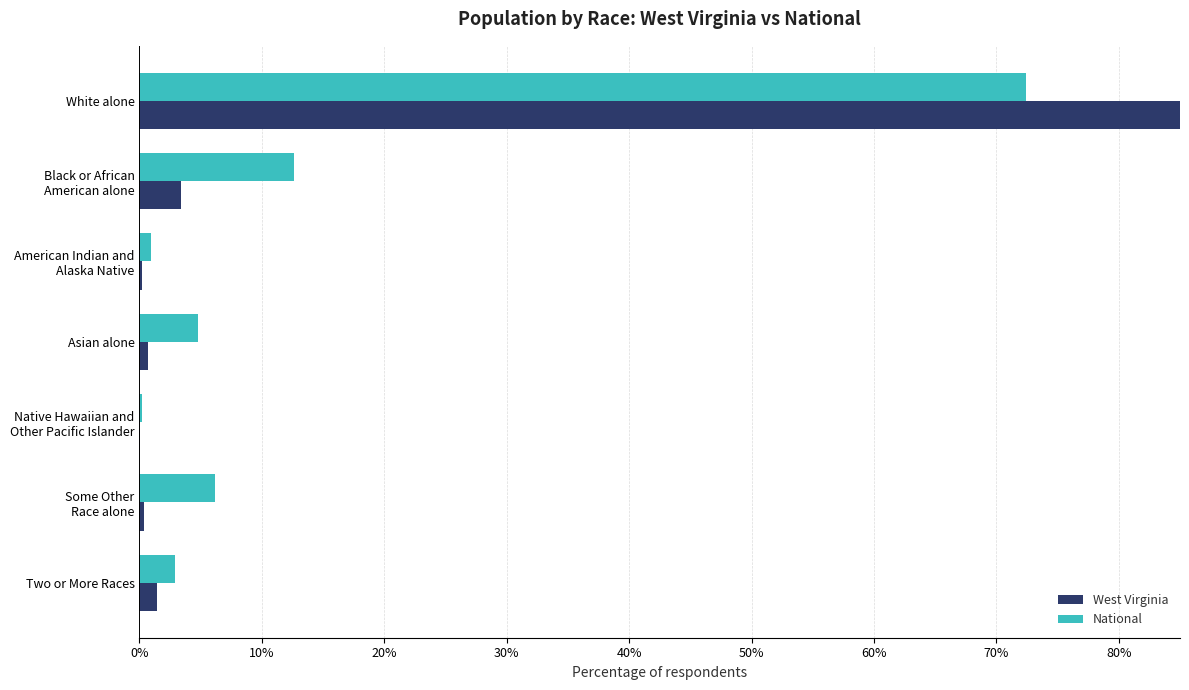

How many bars are there in each group?

2